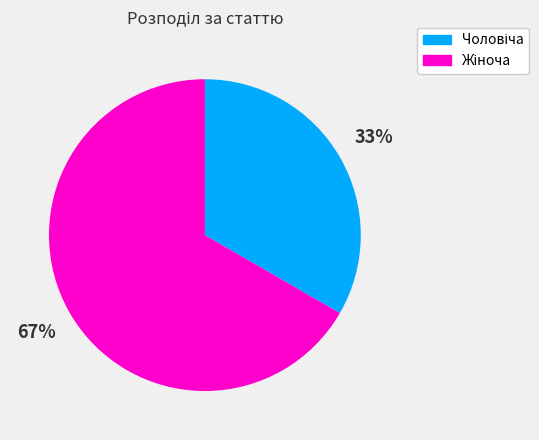

Does any single category account for the majority?

Yes